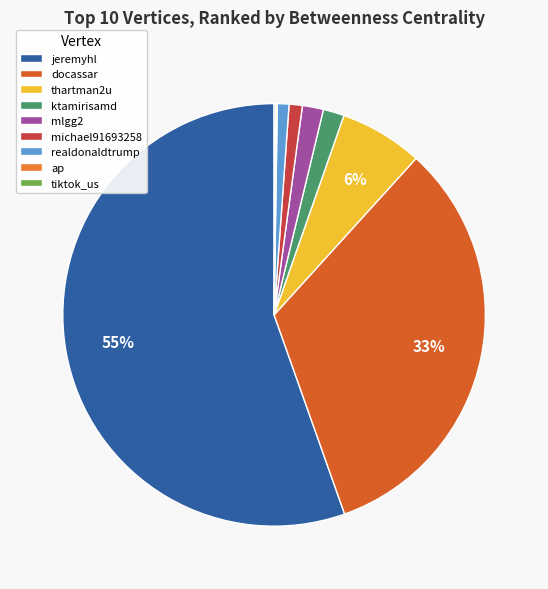

Count the number of slices in the pie.

10